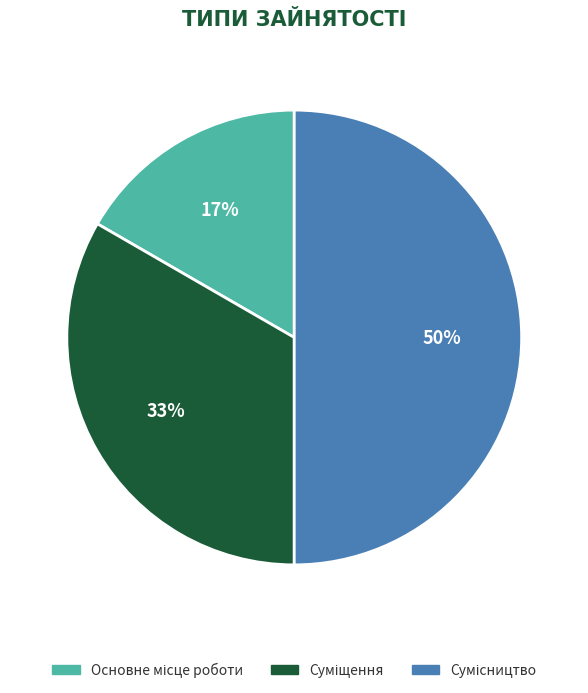

To the nearest percent, what is the difference between the largest and smallest slice percentages?

33%